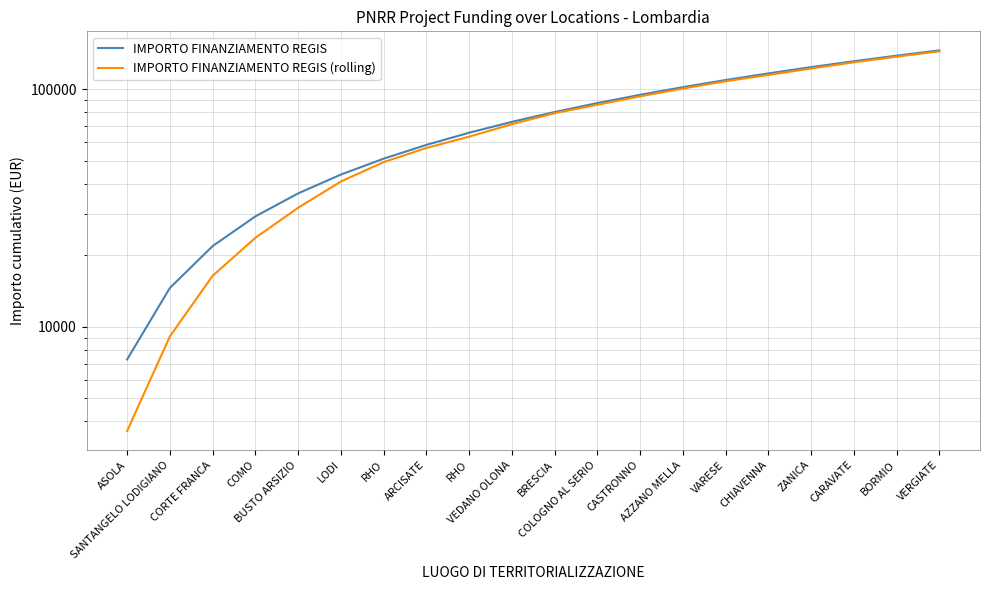

True or false: IMPORTO FINANZIAMENTO REGIS has more than 1 points higher than both neighbors.

False